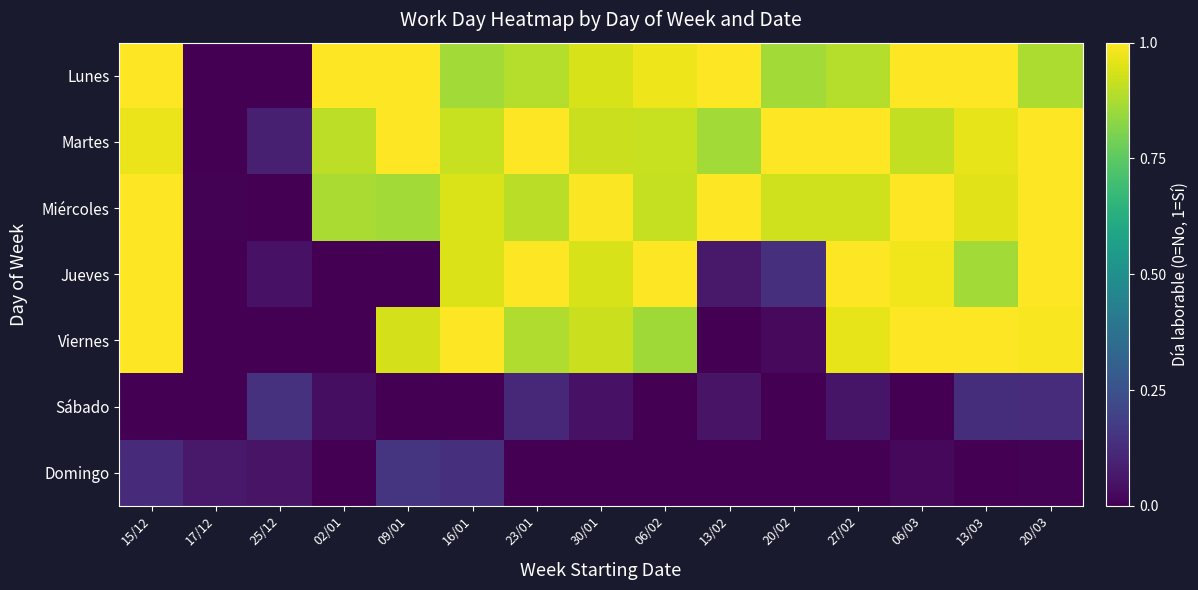

Between 17/12 and 02/01, which is larger?

02/01